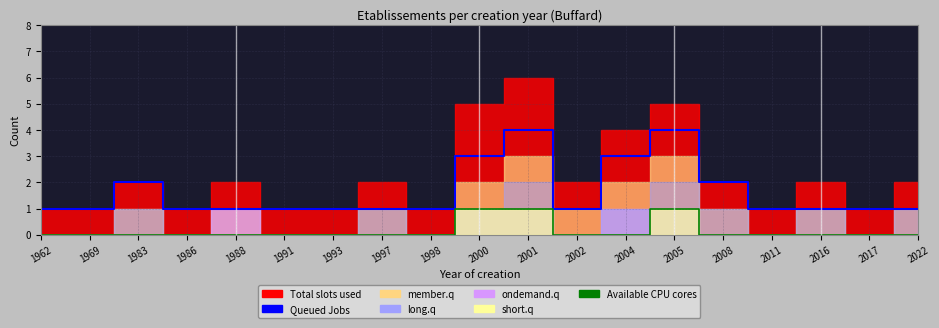

How many positive values does the Available CPU cores series have?

3